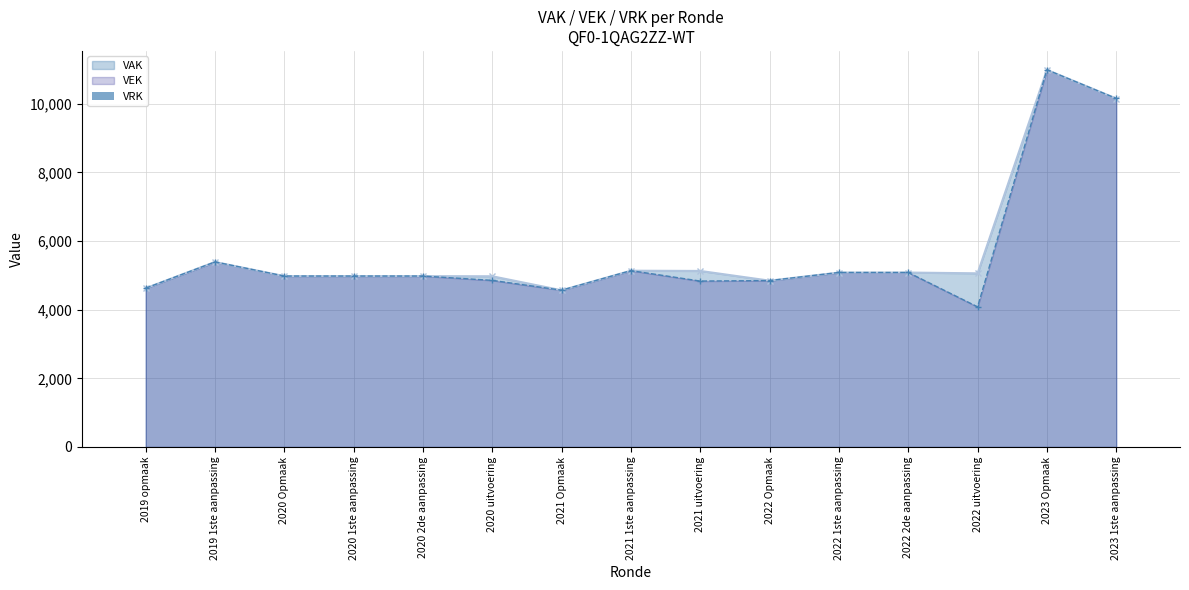

True or false: VEK has a value of 2390 at 2022 uitvoering.

False